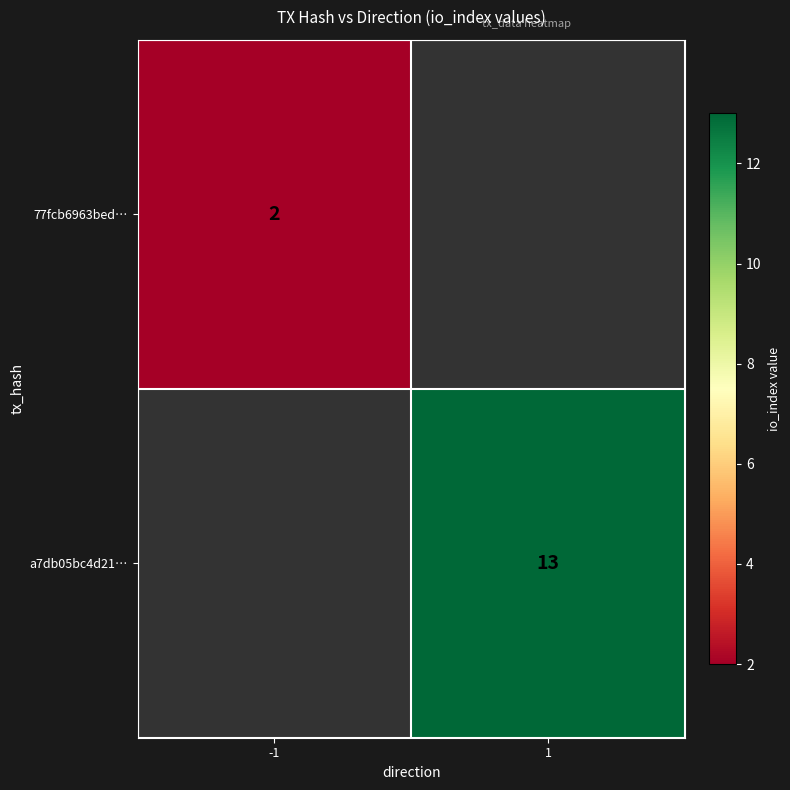

The value of 77fcb6963bed… at -1 is 2. True or false?

True